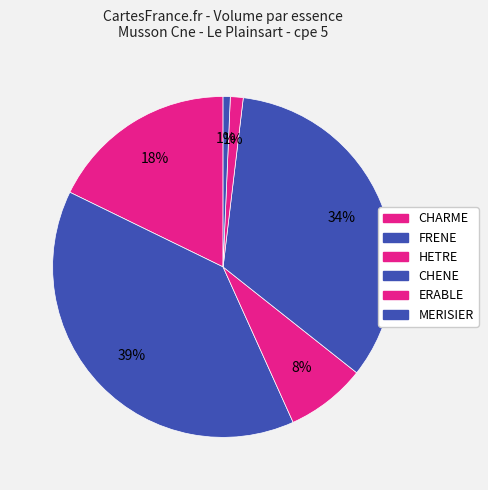

Rank the categories by value from lowest to highest.

MERISIER, ERABLE, HETRE, CHARME, CHENE, FRENE